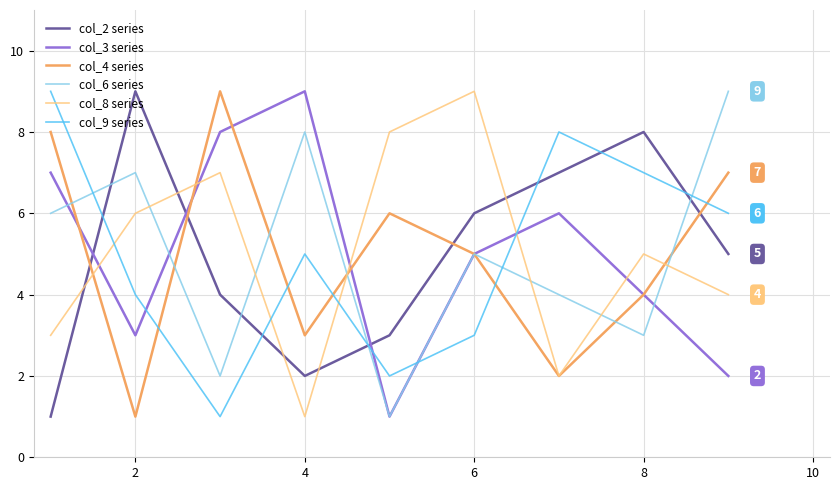

At how many categories does at least one series exceed 7?

9